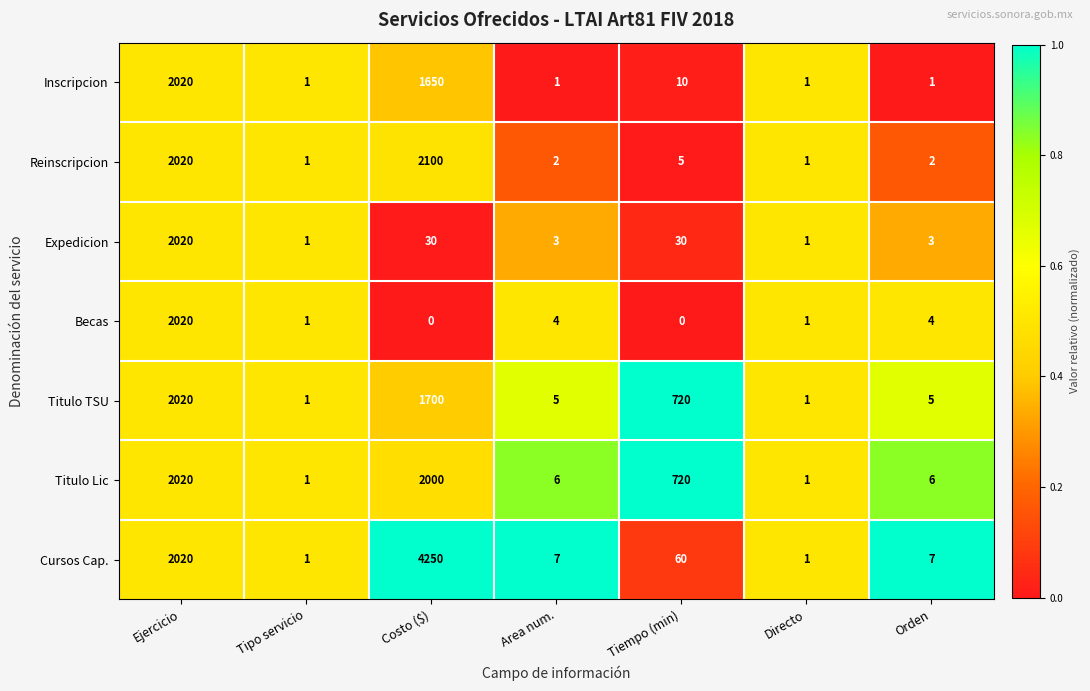

Count the number of data series in this chart.

7